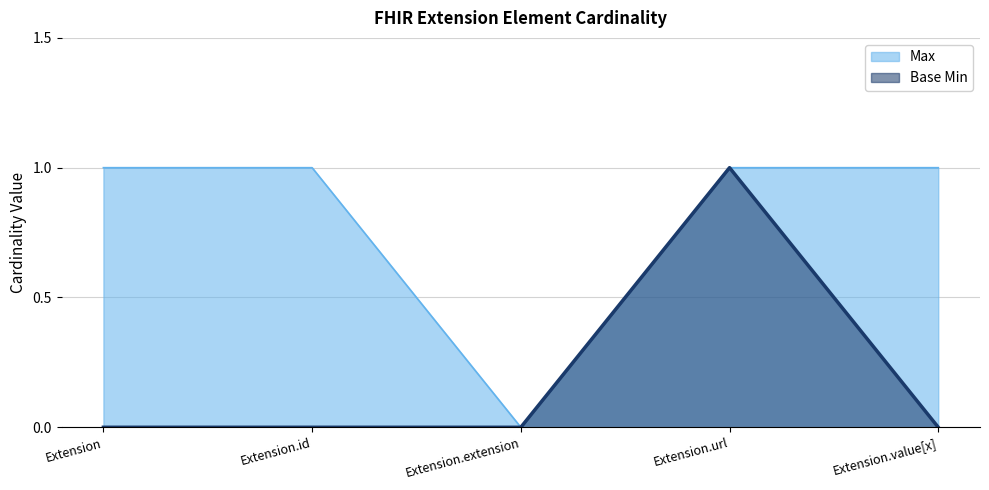

Reading right to left, list all the values displayed in this chart.

Max: Extension.value[x]=1	Extension.url=1	Extension.extension=0	Extension.id=1	Extension=1
Base Min: Extension.value[x]=0	Extension.url=1	Extension.extension=0	Extension.id=0	Extension=0